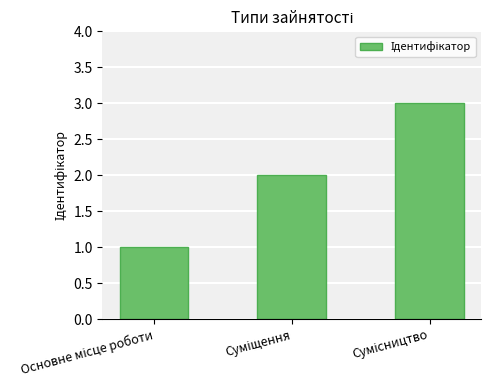

What is the maximum value shown in the chart?

3